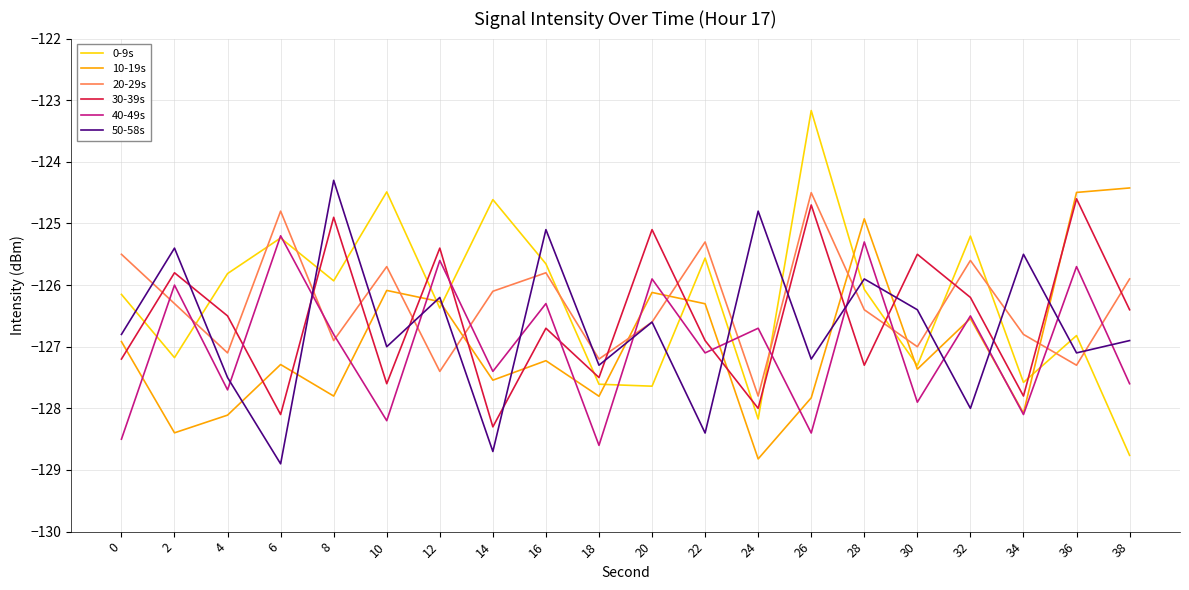

Read the 40-49s value at 0.

-128.5